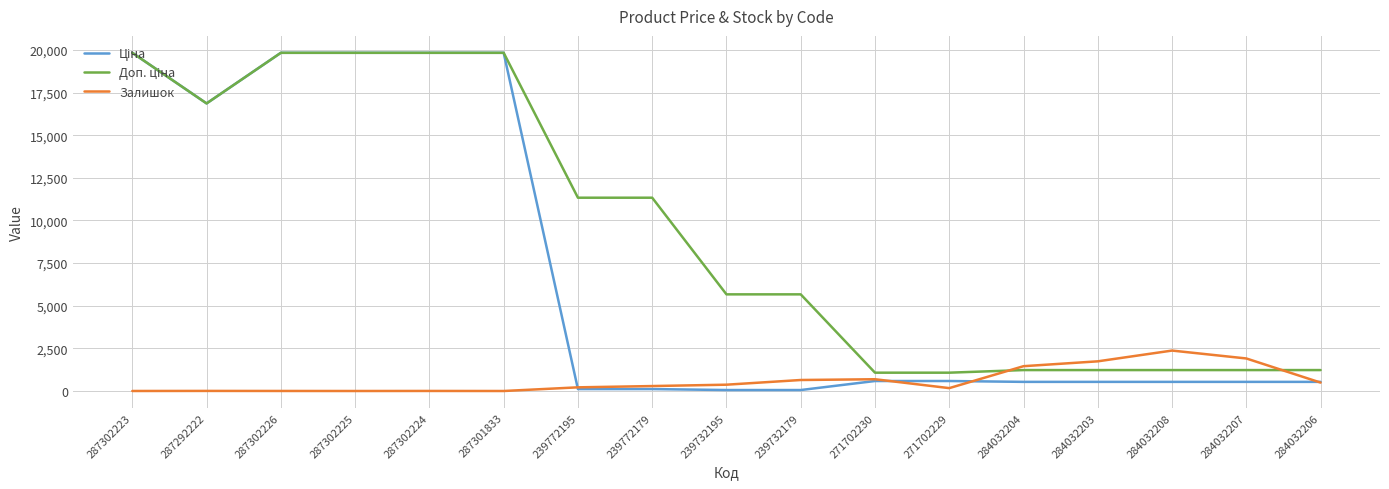

What is the difference between the highest and lowest values at 284032204?

919.6